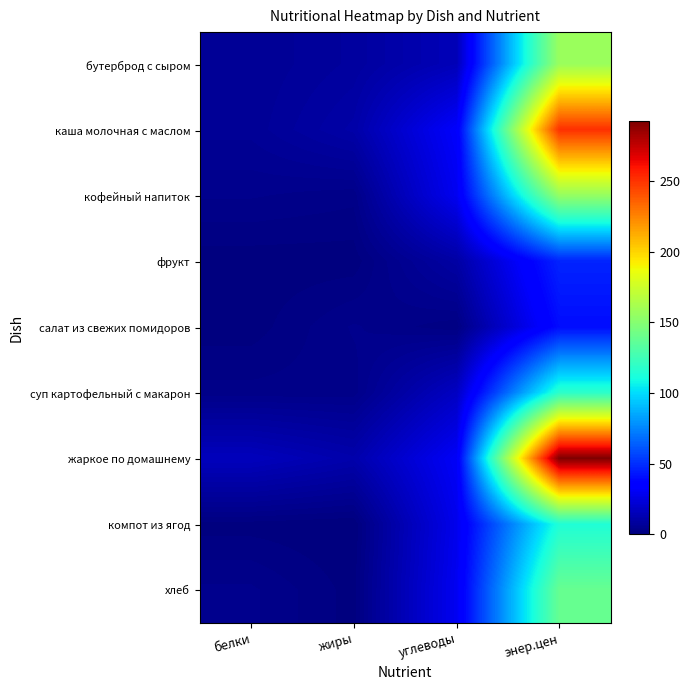

Reading left to right, transcribe all the data shown in this chart.

бутерброд с сыром: белки=5.8	жиры=8.3	углеводы=14.8	энер.цен=157.0
каша молочная с маслом: белки=6.1	жиры=10.7	углеводы=32.3	энер.цен=251.0
кофейный напиток: белки=3.6	жиры=2.7	углеводы=29.2	энер.цен=155.2
фрукт: белки=0.4	жиры=0.4	углеводы=9.8	энер.цен=47.0
салат из свежих помидоров: белки=0.5	жиры=3.6	углеводы=1.4	энер.цен=40.0
суп картофельный с макарон: белки=2.7	жиры=2.8	углеводы=17.5	энер.цен=118.3
жаркое по домашнему: белки=15.9	жиры=11.7	углеводы=30.9	энер.цен=292.4
компот из ягод: белки=0.6	жиры=0.0	углеводы=28.0	энер.цен=114.0
хлеб: белки=3.7	жиры=0.6	углеводы=29.3	энер.цен=139.0